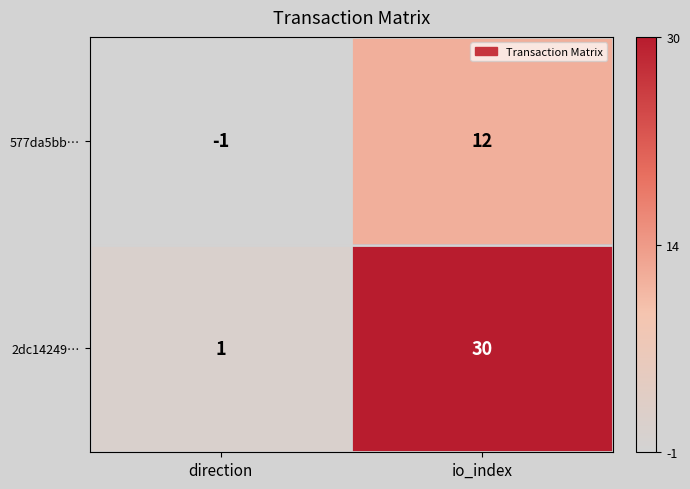

At which category is the sum across all series the highest?

io_index